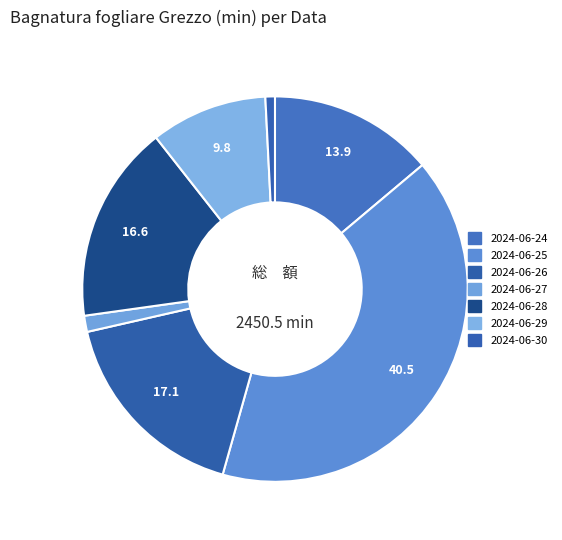

How many slices are in this pie chart?

7